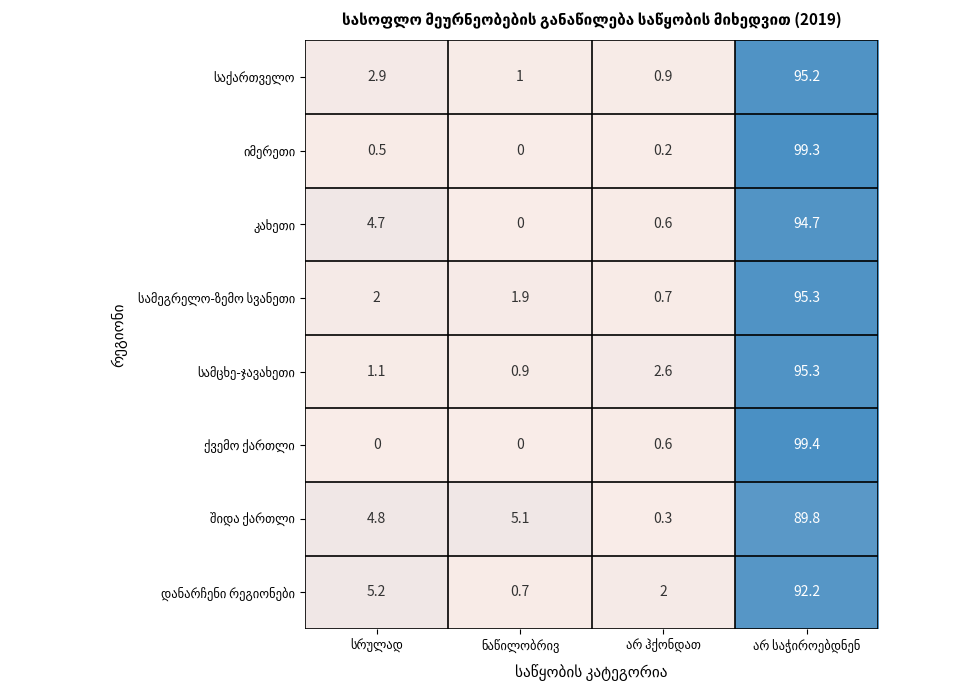

At how many categories does at least one series exceed 99?

1